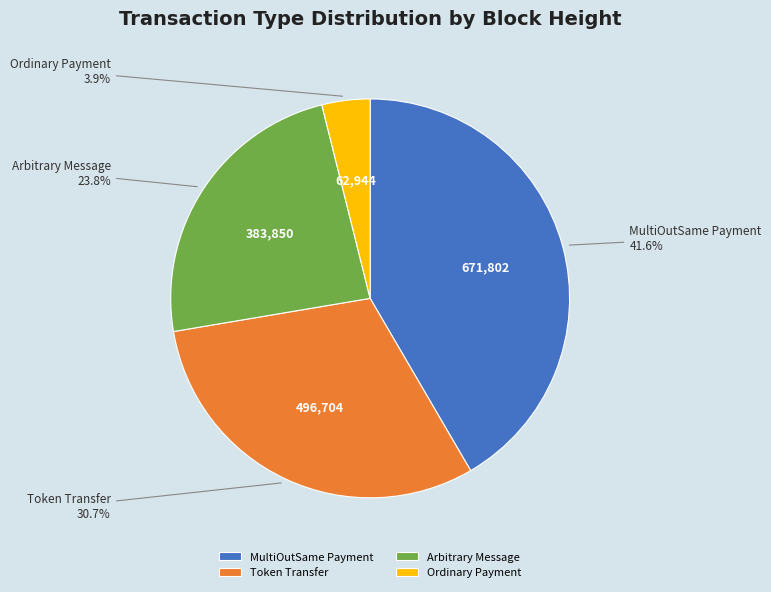

Is it true that MultiOutSame Payment is 42% of the pie?

True